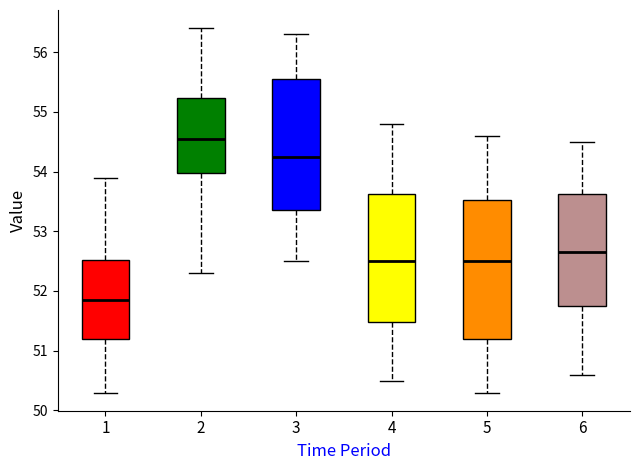

Comparing the boxes themselves (not the whiskers), which one is the tallest?

5